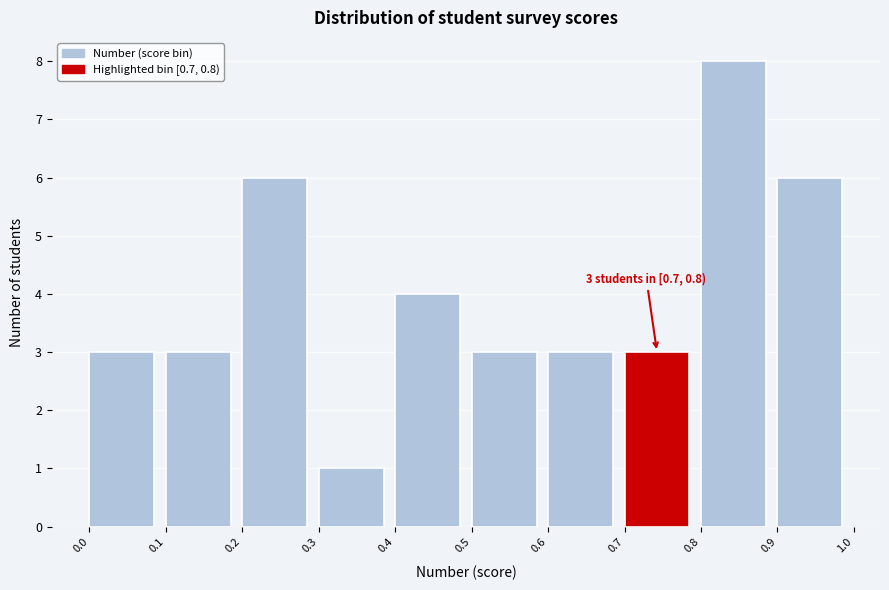

Which range on the x-axis has the tallest bar?

0.8 to 0.9